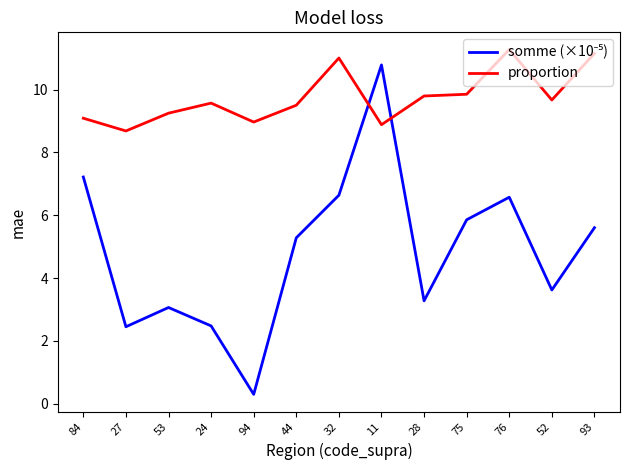

What is the spread (max minus min) of values at 24?

7.1